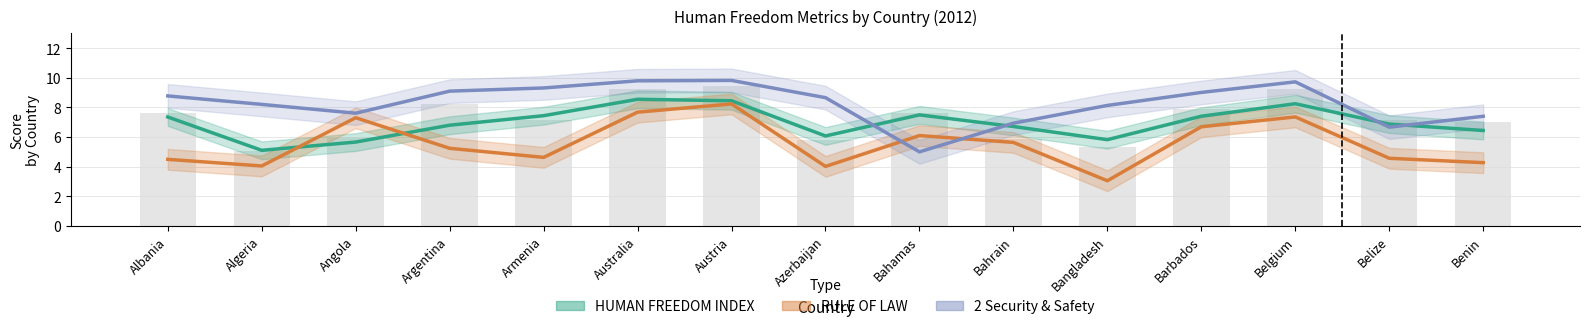

At which category does the chart reach its minimum across all series?

Bangladesh